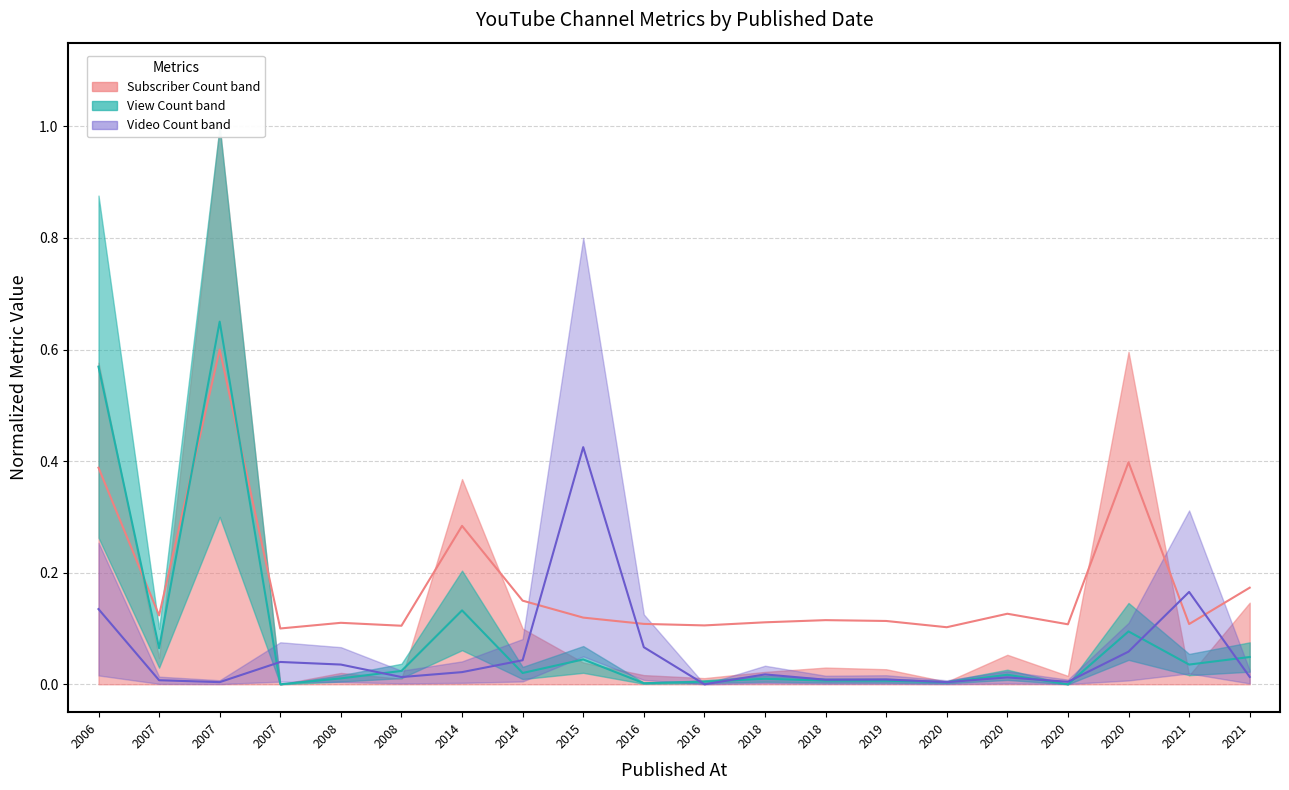

Where is the first local maximum for Video Count median?

2007